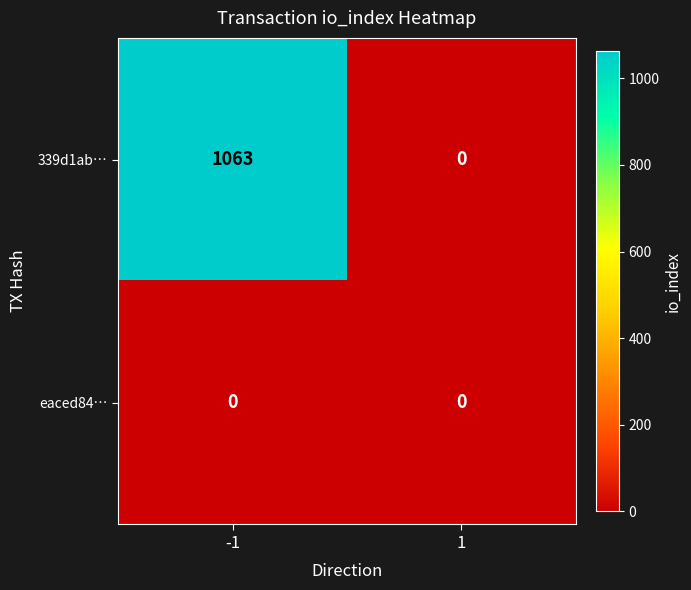

The 339d1ab… series shows 1063 at -1. True or false?

True